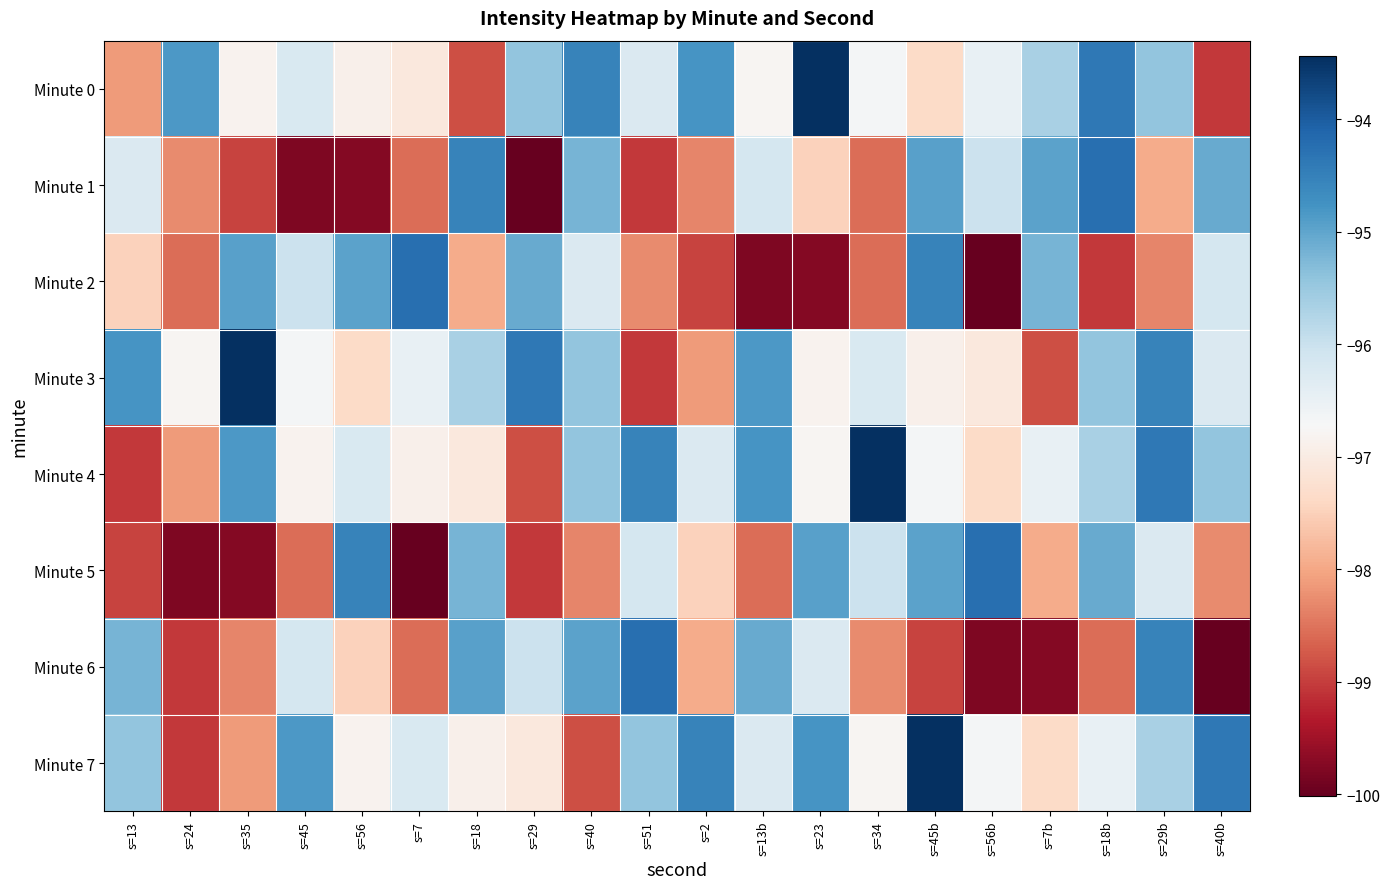

What is the minimum value shown in the chart?

-100.0